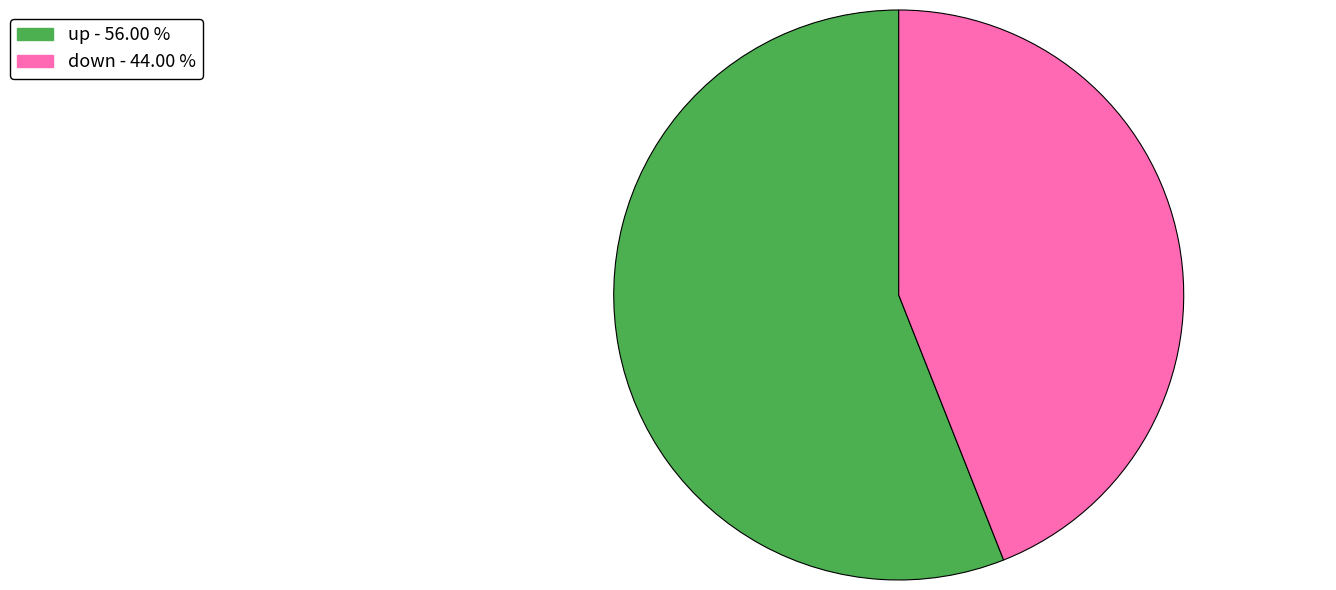

Do down and up together represent more than half of the pie?

Yes